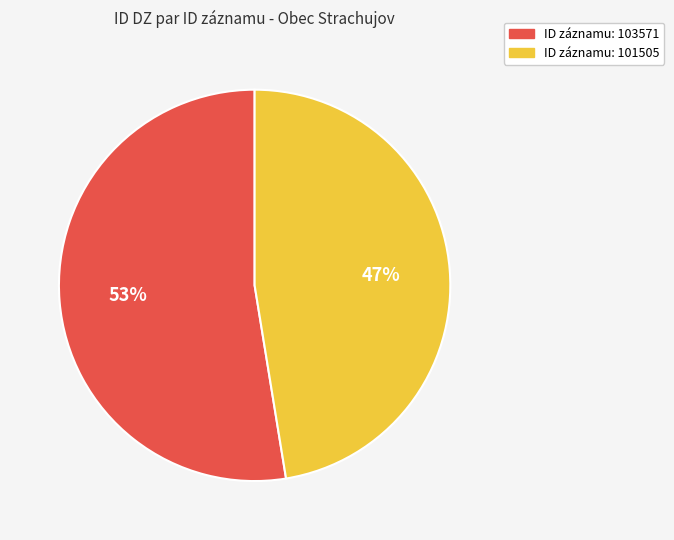

Does any single category account for the majority?

Yes